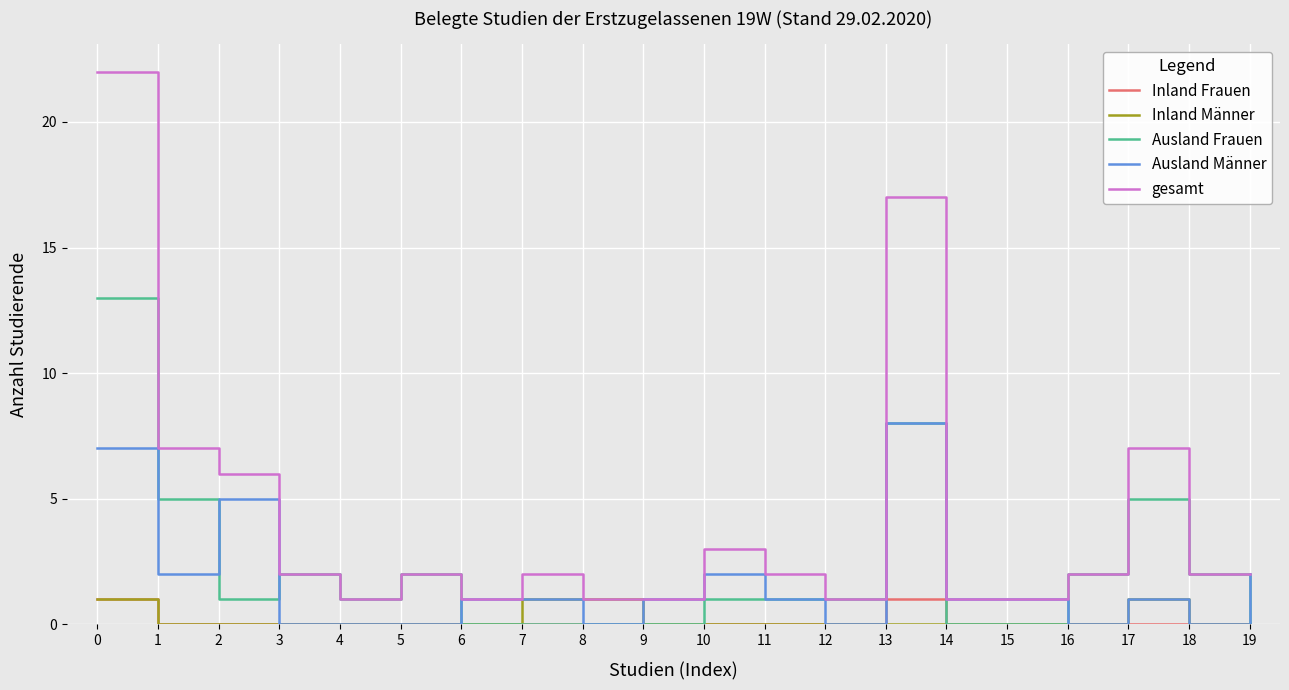

What are all the series names shown in the legend?

Inland Frauen, Inland Männer, Ausland Frauen, Ausland Männer, gesamt